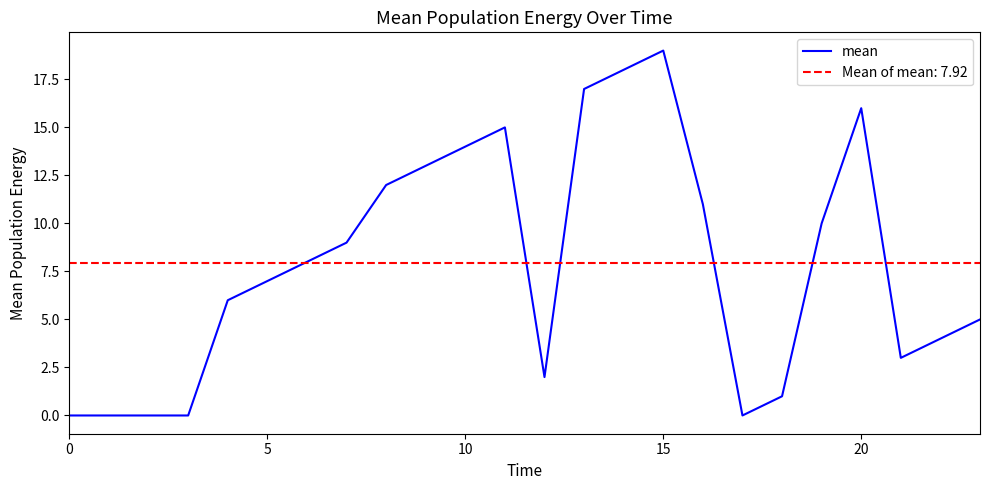

Where is the data nearest to the value 9?

7